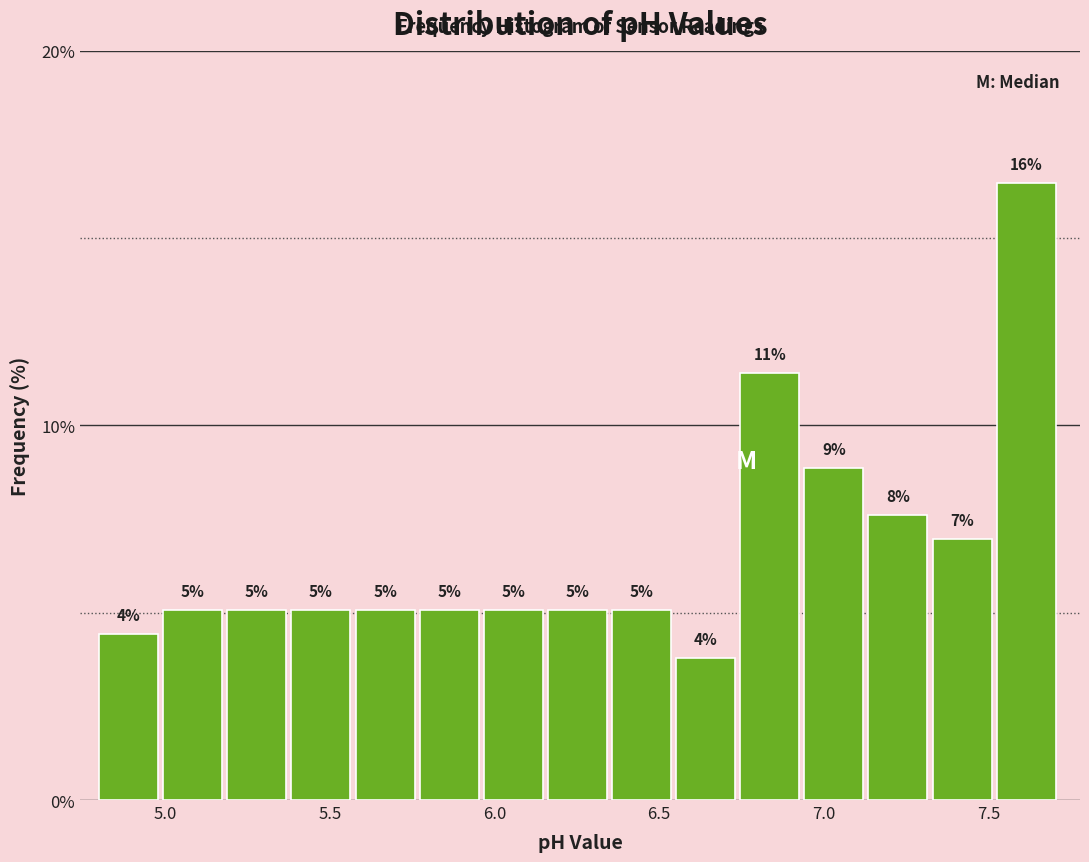

Read against the x-axis, roughly where is the centre of the tallest bar?

7.60